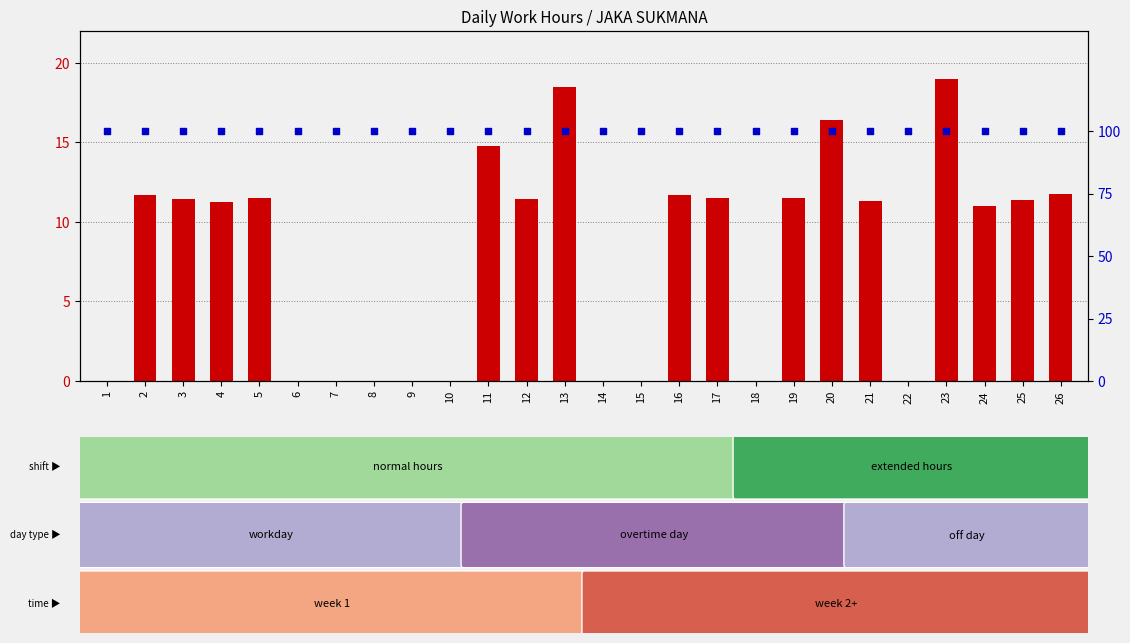

What are all the series names shown in the legend?

count, percentile rank within the sample